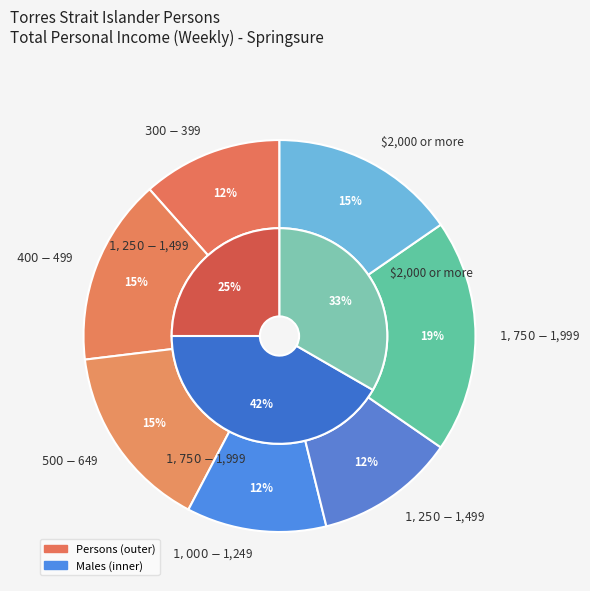

What is the total percentage of 3 and 5?

30.8%